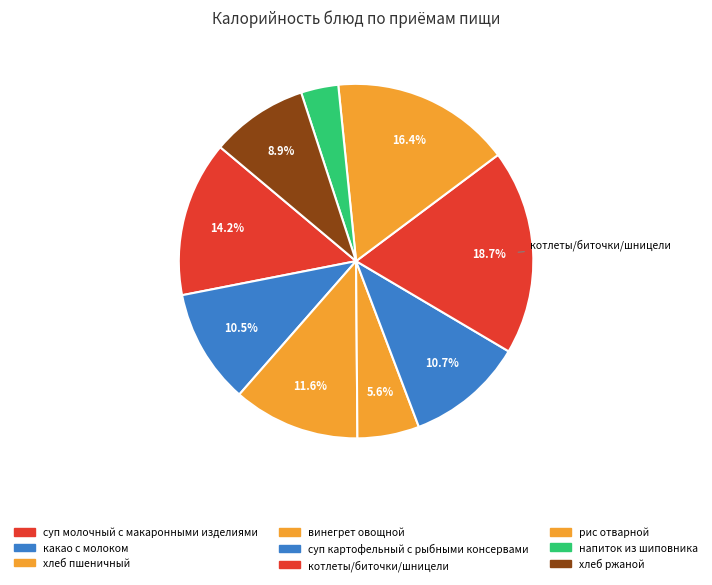

Does any single category account for the majority?

No